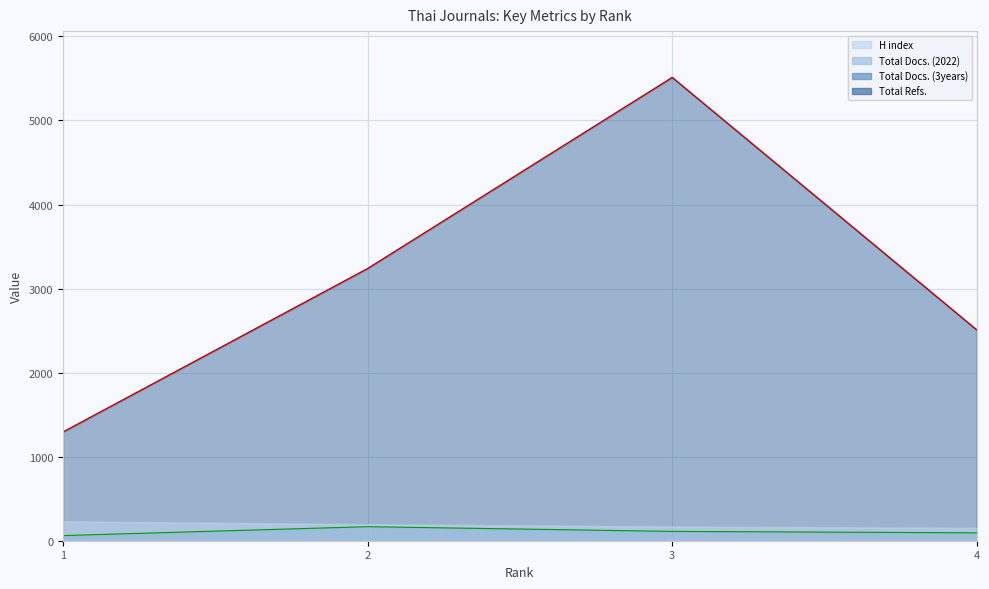

What is the sum of the Total Docs. (3years) values at 4 and 2?

261